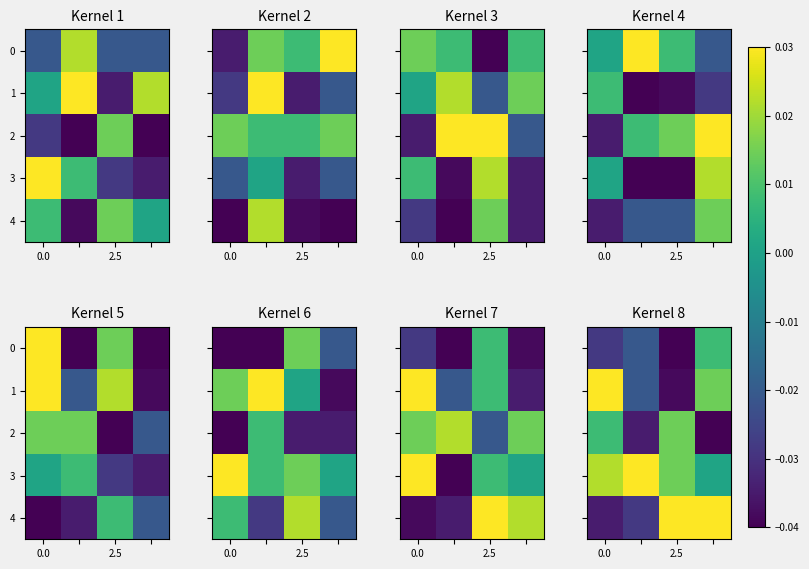

The row_0 series shows 0.0 at 3. True or false?

True